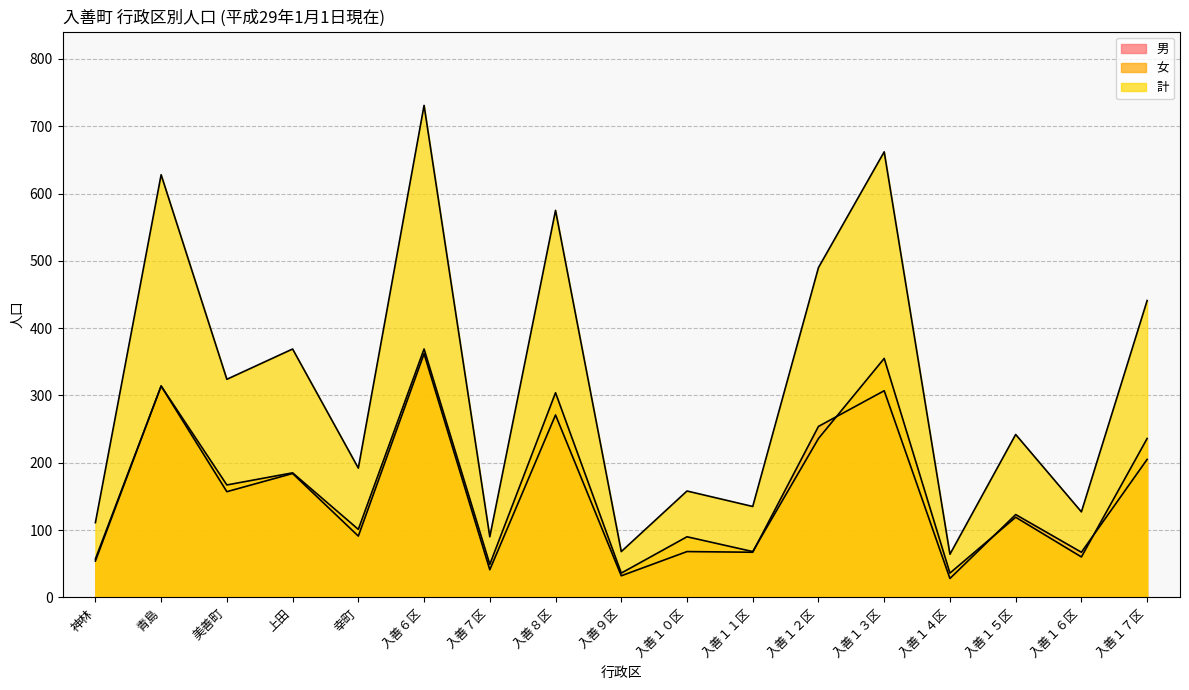

What value does the 男 series have at 入善１１区, to the nearest 50?

50